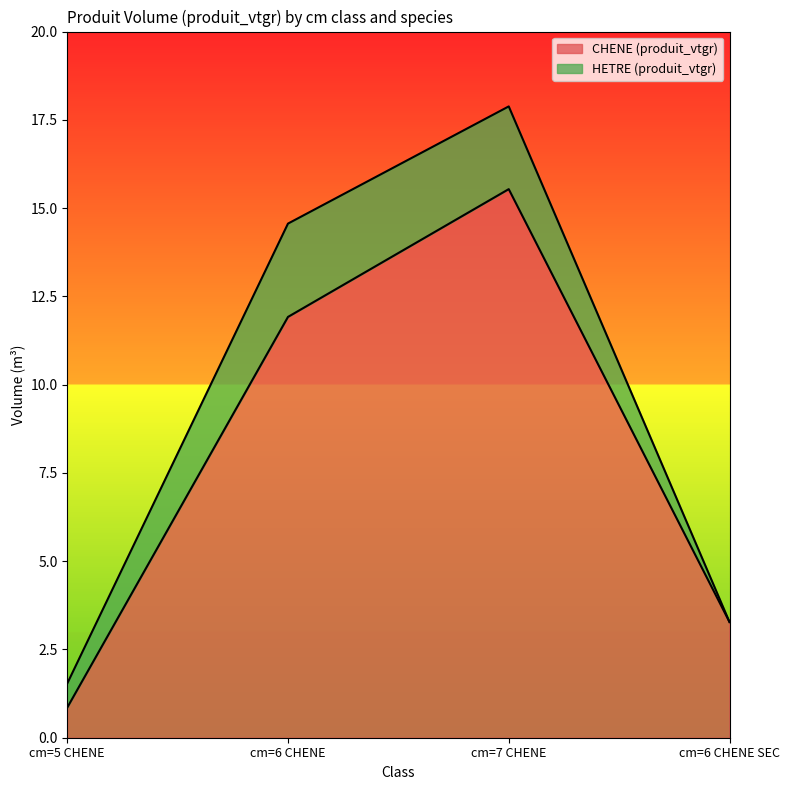

What is the total value across all series at cm=7 CHENE?

17.9